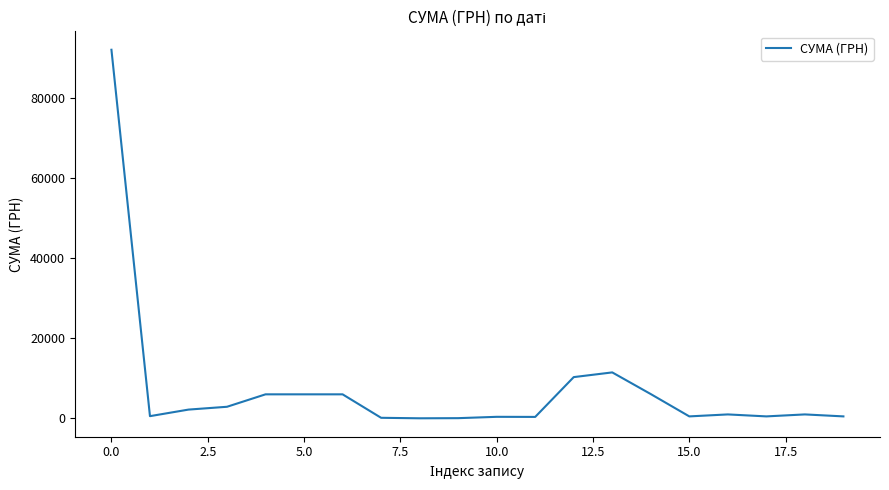

What is the difference between the maximum and minimum values?

92014.3